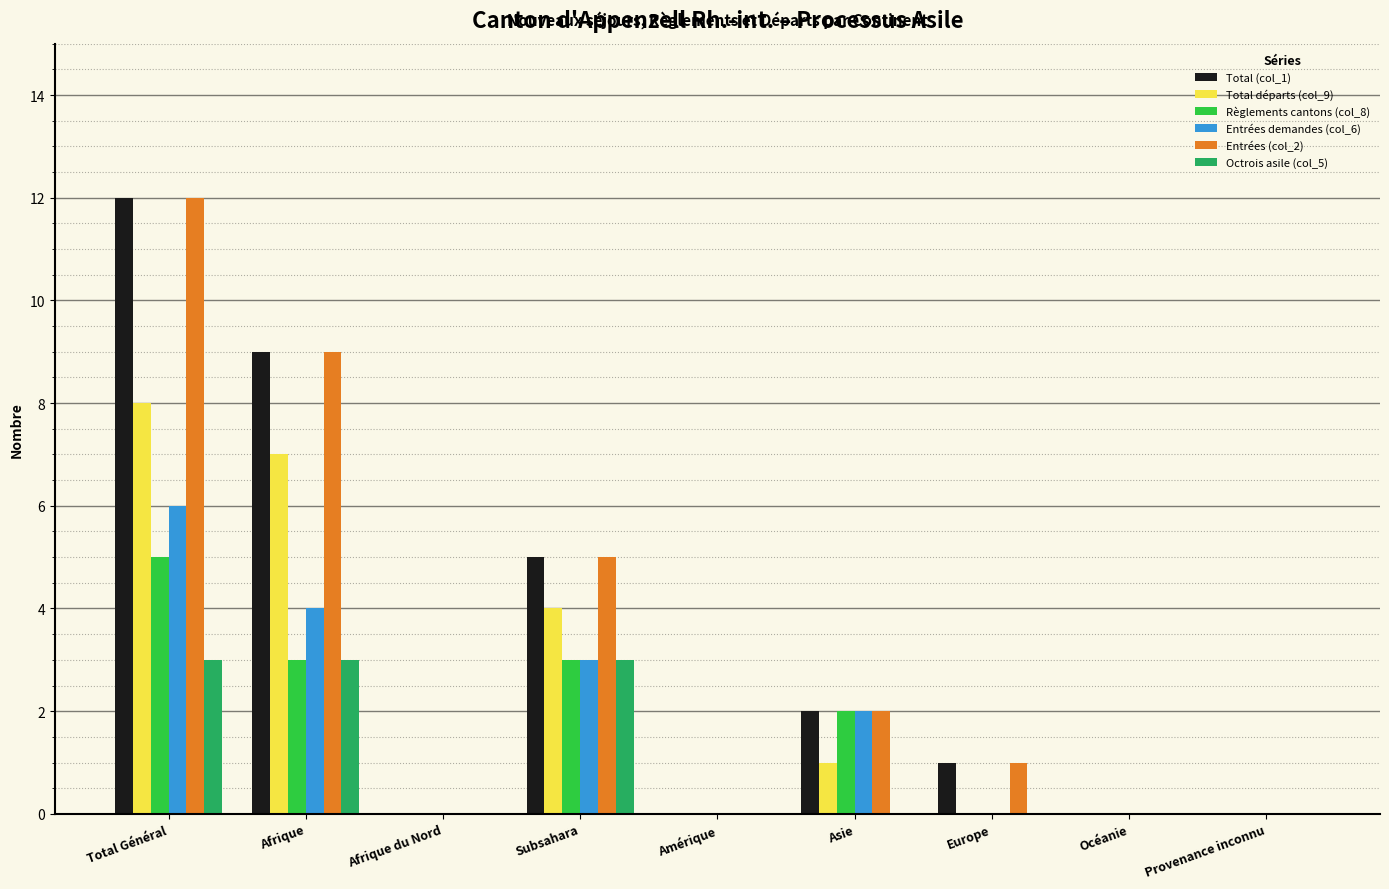

How many groups of bars are there?

9